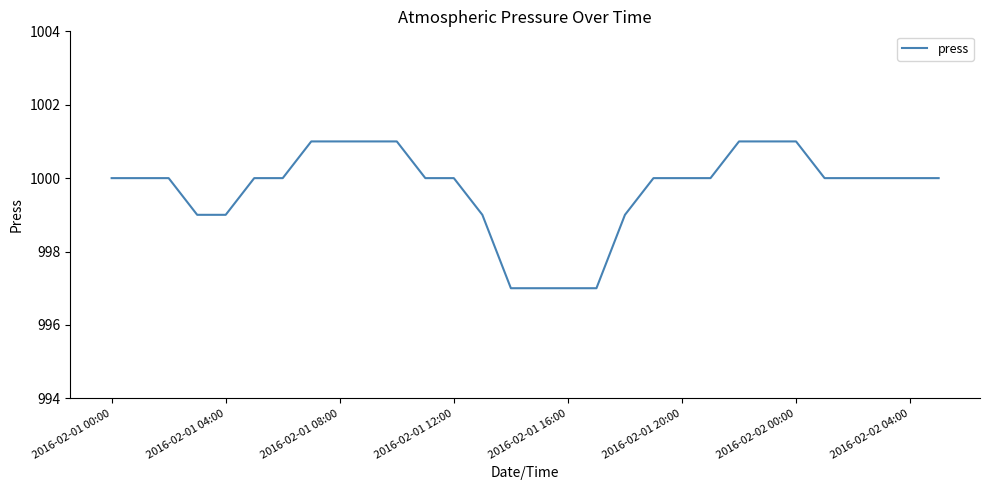

Reading right to left, transcribe all the data shown in this chart.

1000	1000	1000	1000	1000	1001	1001	1001	1000	1000	1000	999	997	997	997	997	999	1000	1000	1001	1001	1001	1001	1000	1000	999	999	1000	1000	1000